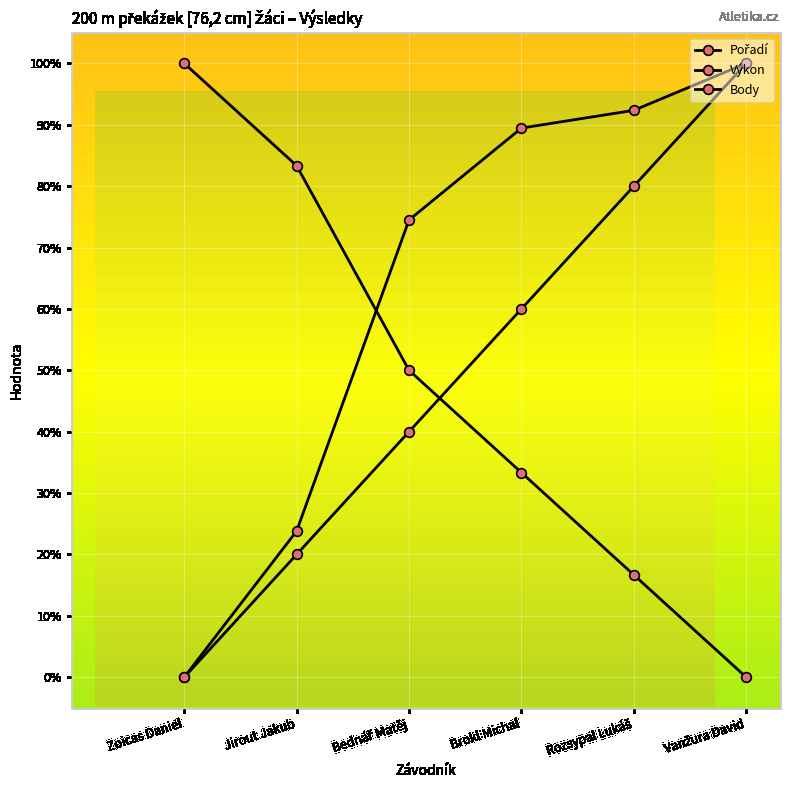

What is the difference between the maximum and minimum values in the Pořadí series?

100.0